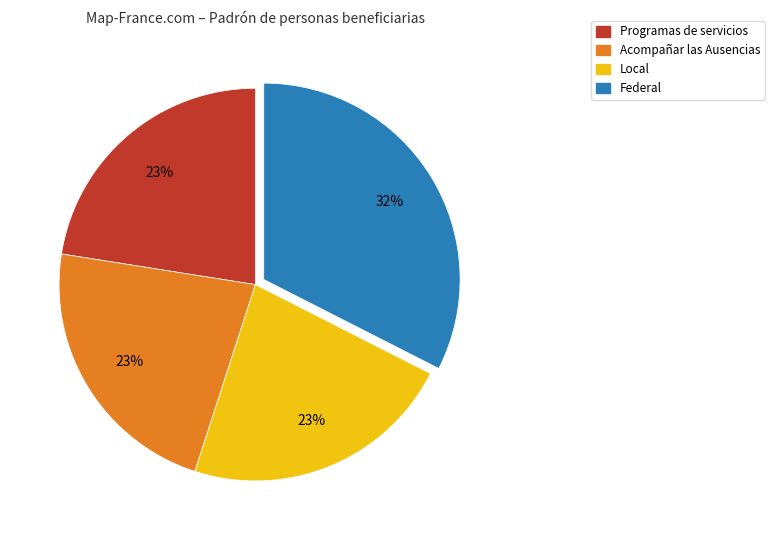

Does any single category account for the majority?

No